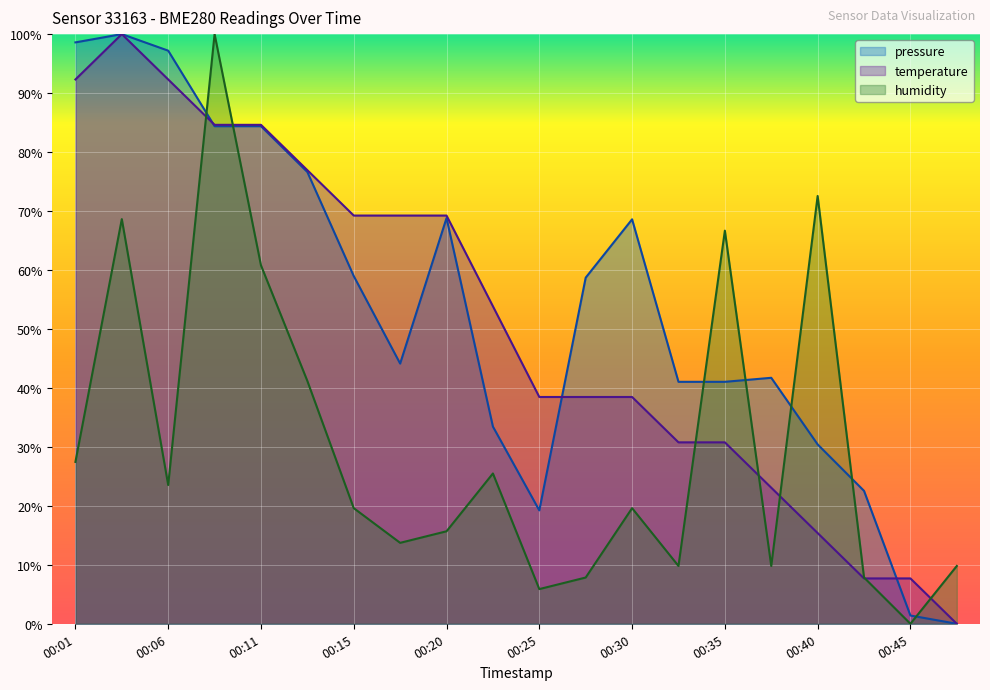

Reading left to right, list all the values displayed in this chart.

pressure: 98.6	100.0	97.2	84.4	84.4	76.6	59.0	44.1	68.8	33.4	19.2	58.7	68.6	41.0	41.0	41.7	30.4	22.5	1.4	0.0
temperature: 92.3	100.0	92.3	84.6	84.6	76.9	69.2	69.2	69.2	53.8	38.5	38.5	38.5	30.8	30.8	23.1	15.4	7.7	7.7	0.0
humidity: 27.5	68.6	23.5	100.0	60.8	41.2	19.6	13.7	15.7	25.5	5.9	7.8	19.6	9.8	66.7	9.8	72.5	7.8	0.0	9.8